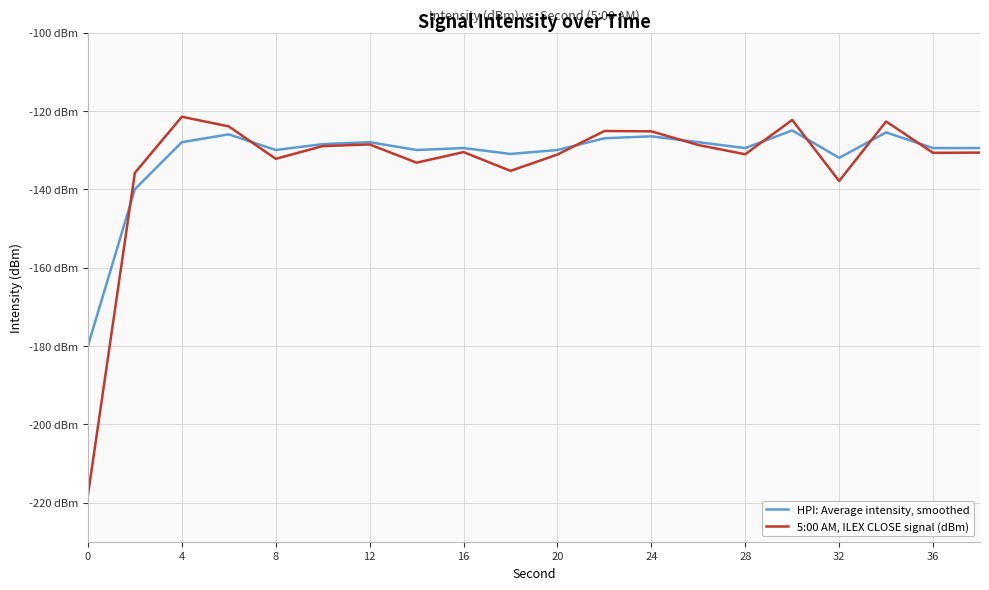

What are all the series names shown in the legend?

HPI: Average intensity, smoothed, 5:00 AM, ILEX CLOSE signal (dBm)